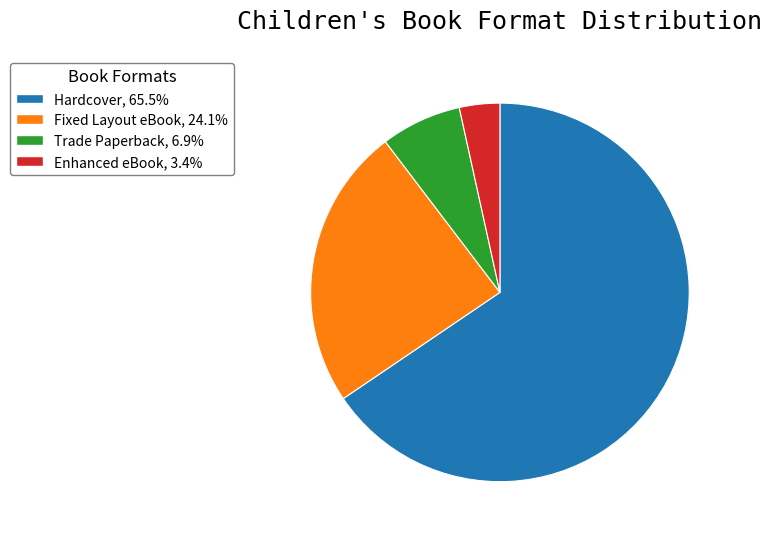

Is there a majority slice in this chart?

Yes